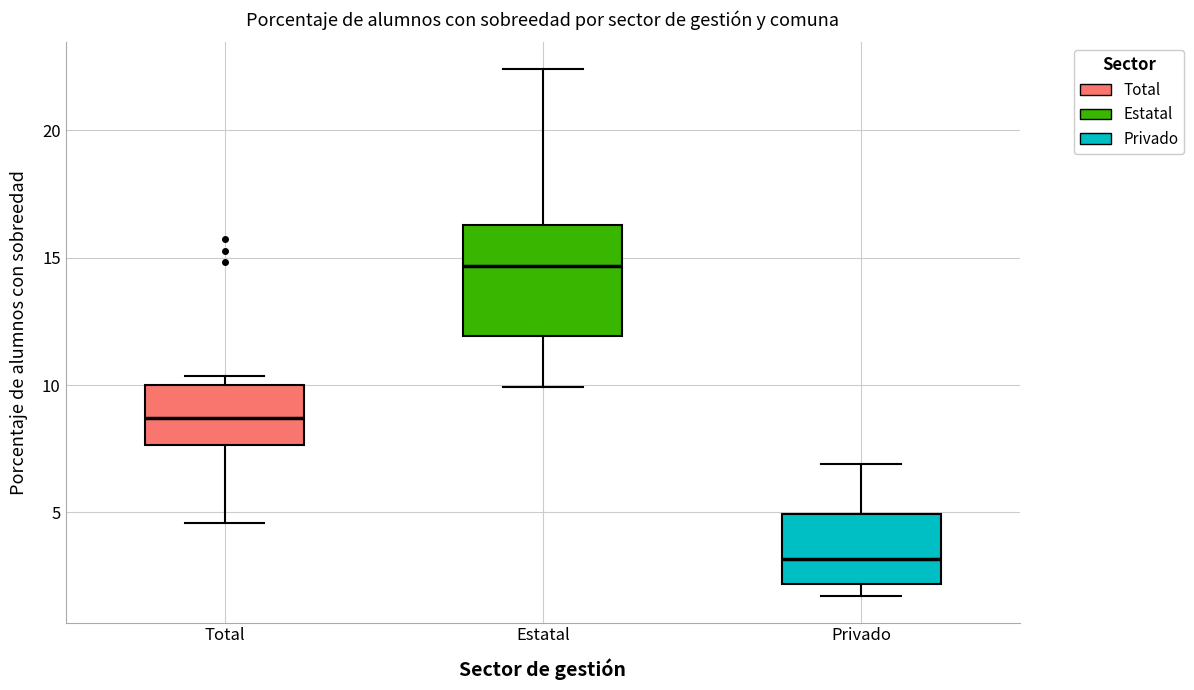

Where is the lower edge of the box for Privado on the y-axis? The values are not printed on the chart, so give them approximately, as read against the axis.

2.0